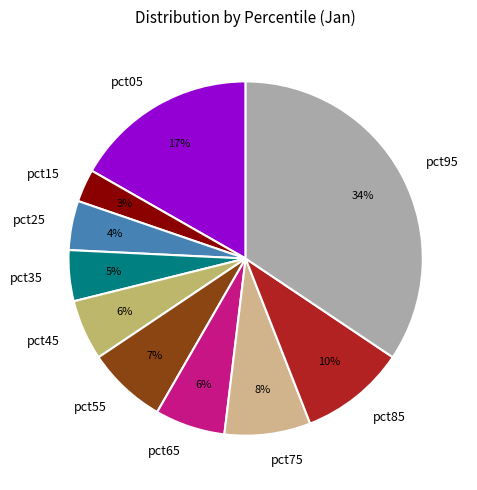

Combined, do pct35 and pct85 account for over 50%?

No